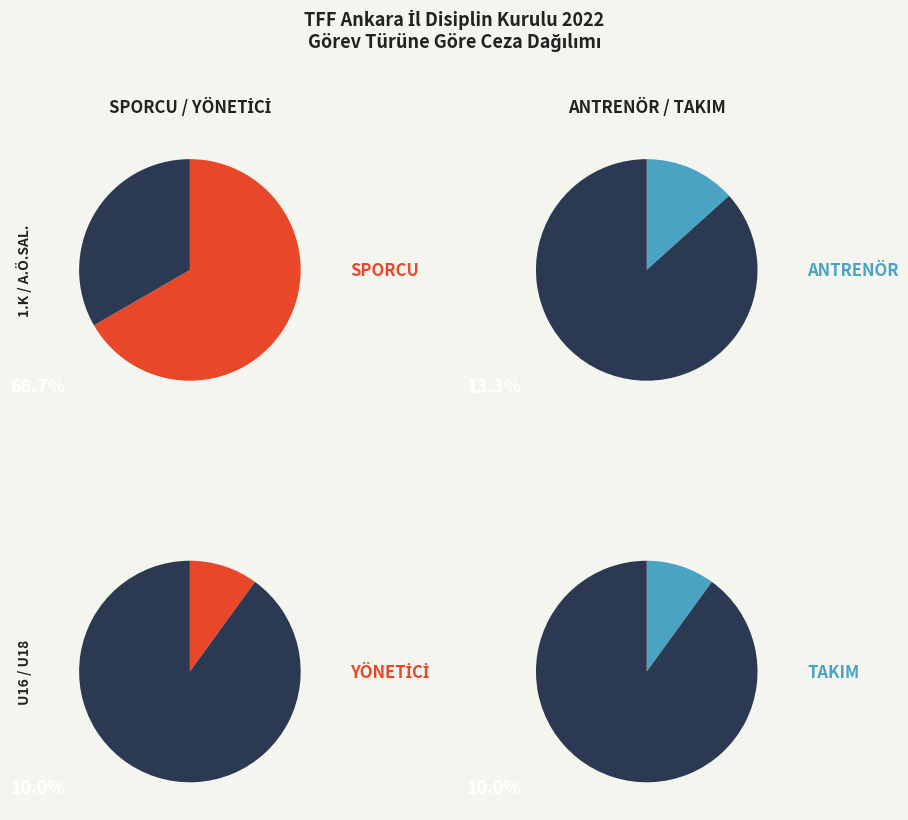

What portion of the pie excludes SPORCU?

33.3%